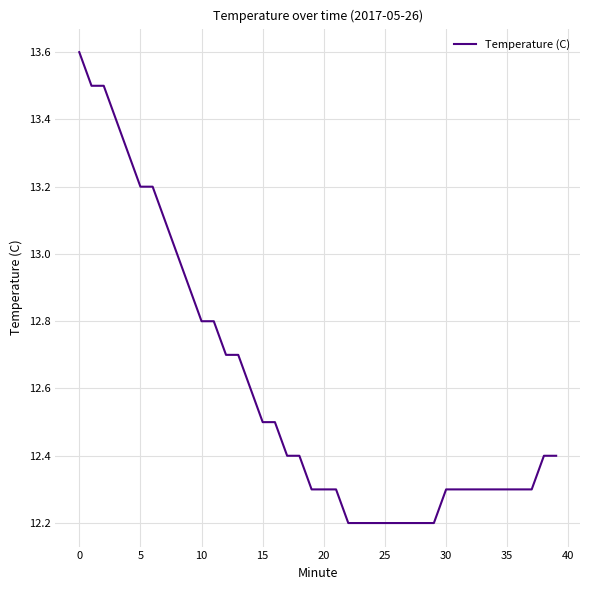

What is the difference between the maximum and minimum values?

1.4